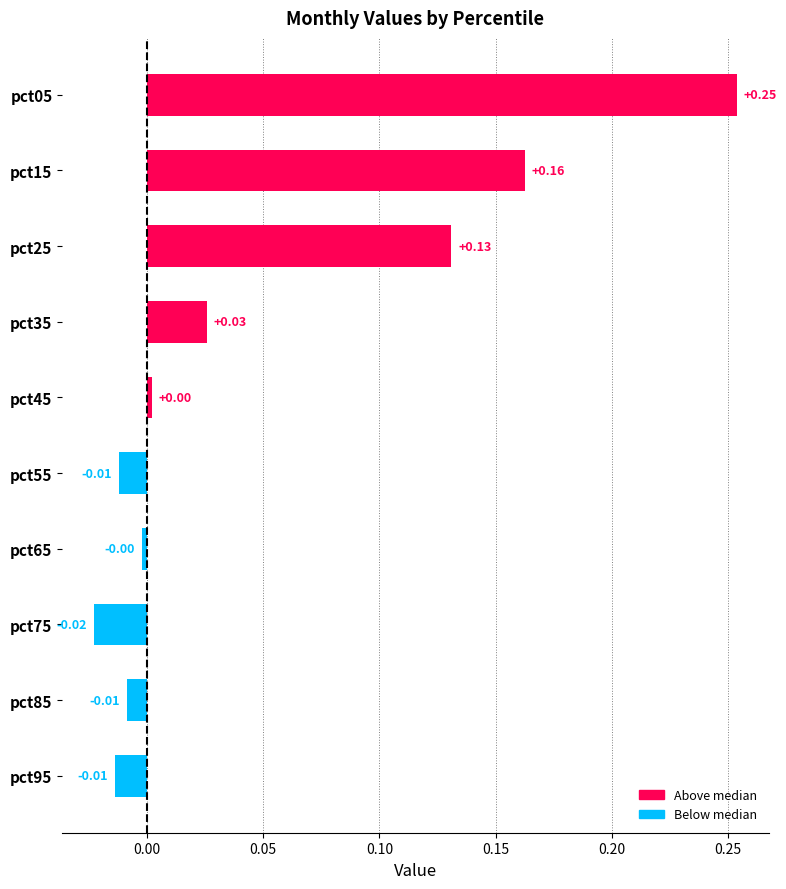

What is the change in value from pct95 to pct15?

+0.2